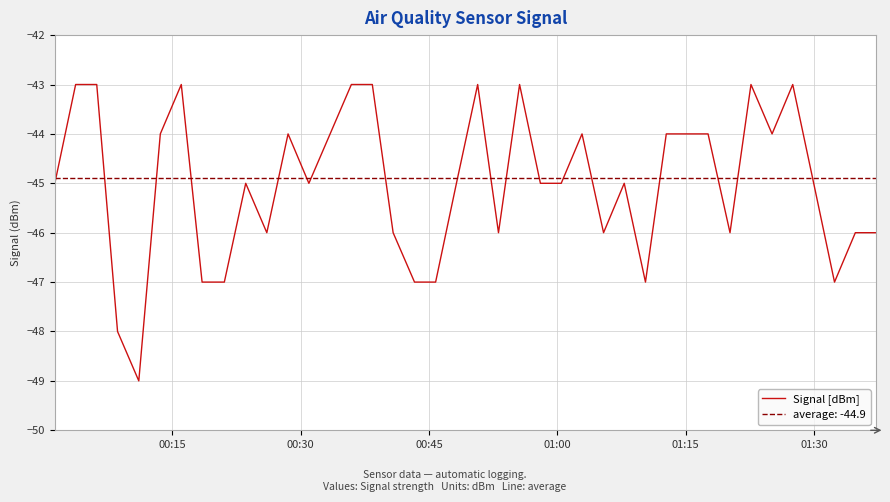

How many points are lower than both their immediate neighbors (excluding endpoints)?

9